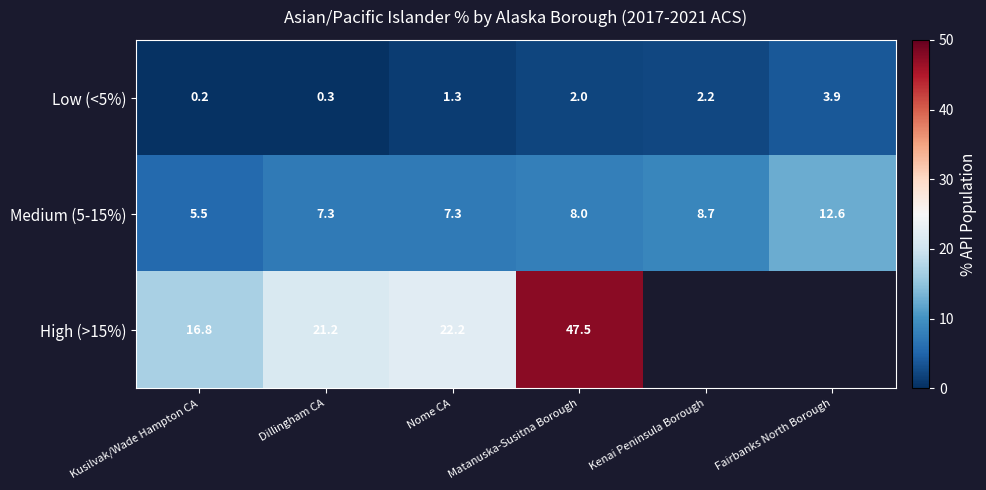

What is the average value of the Medium (5-15%) series?

8.2